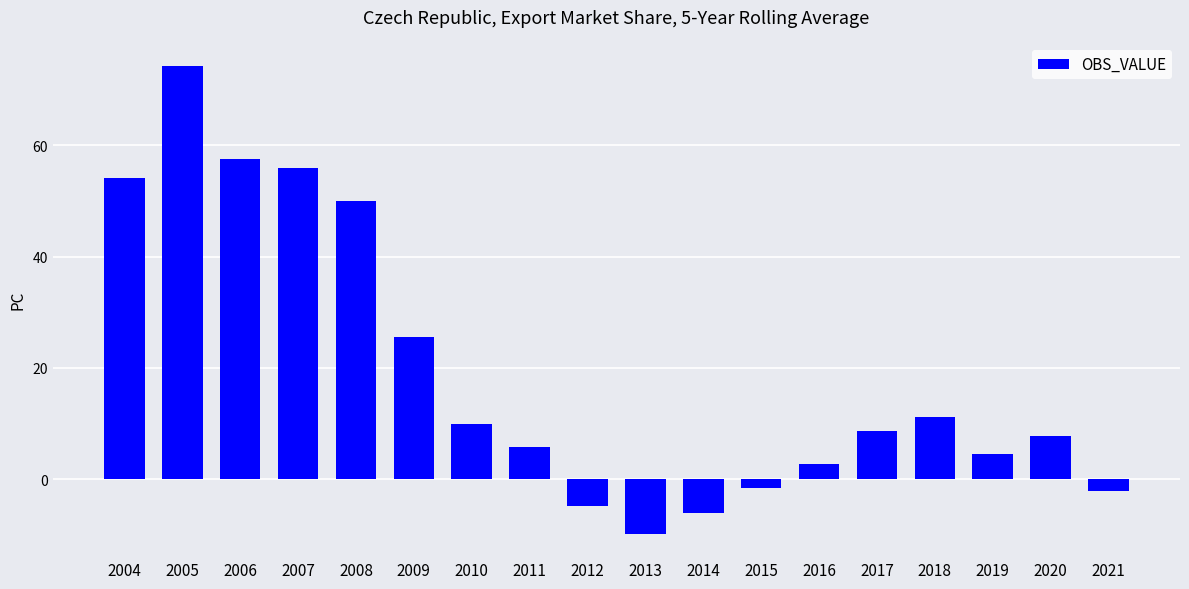

How many bars are there in total?

18